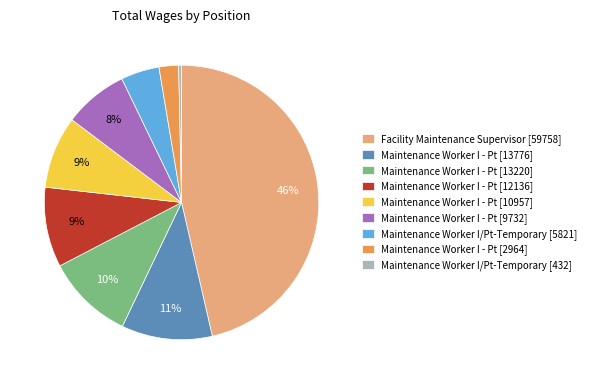

Count the number of slices in the pie.

9